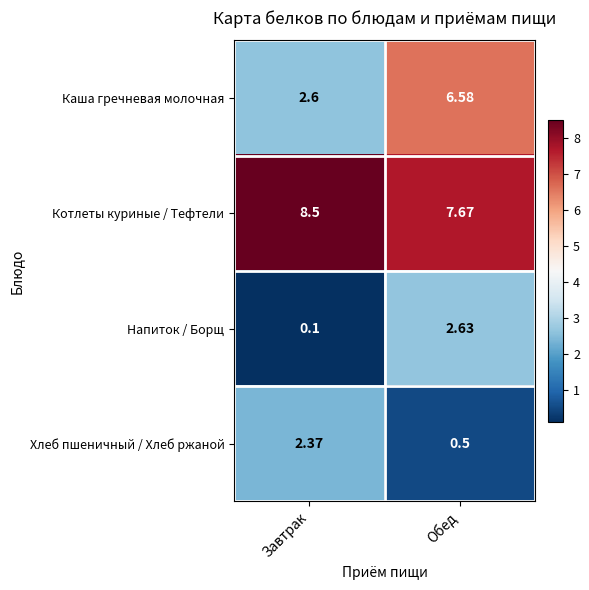

At which label does Каша гречневая молочная first exceed 6?

Обед